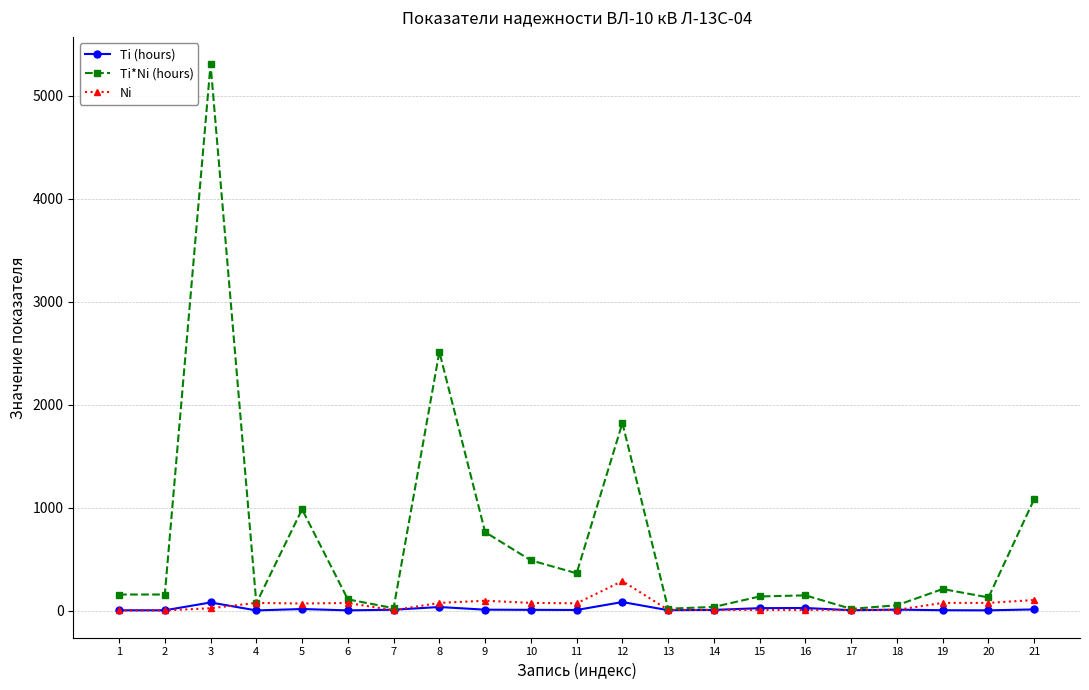

What is the sum of the Ti*Ni (hours) values at 6 and 9?

869.9